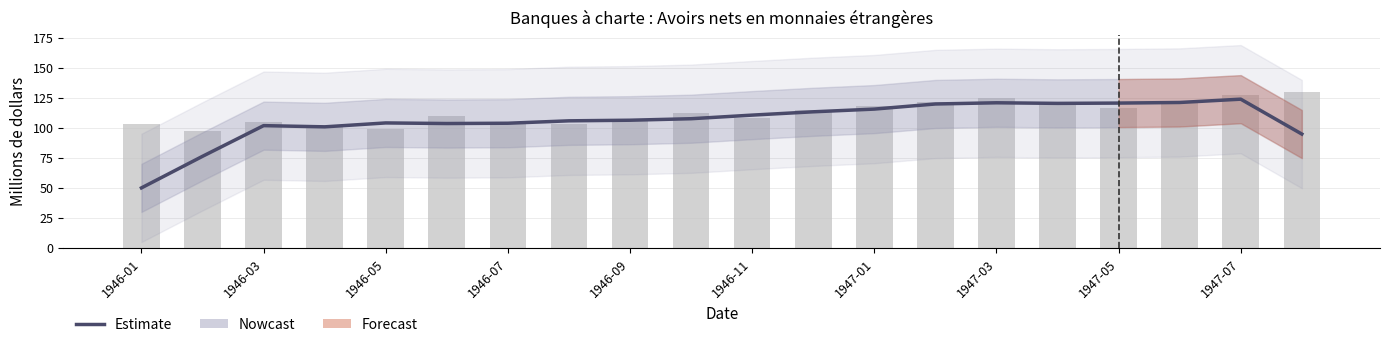

What is the greatest value displayed?

123.8